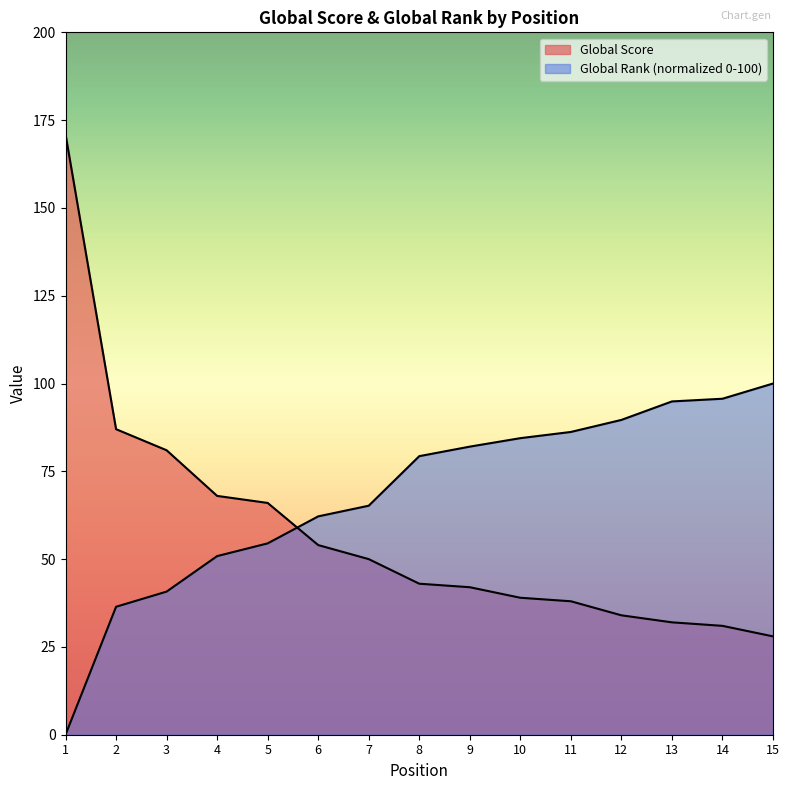

What is the average value of the Global Score series?

57.6